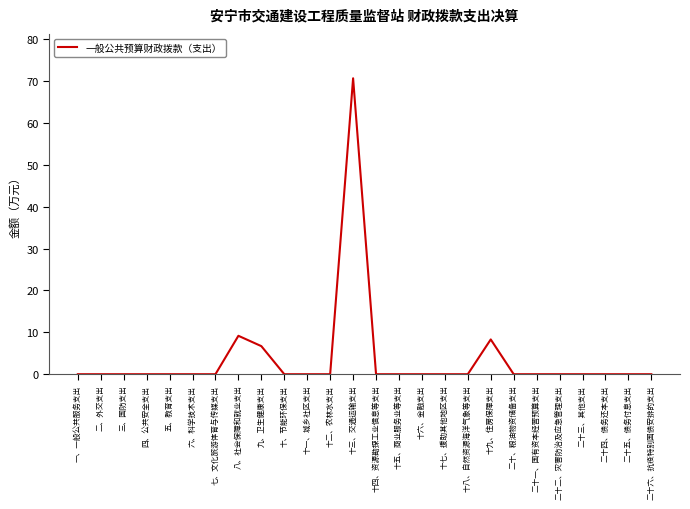

Is it true that the value at 七、文化旅游体育与传媒支出 is 43.9?

False